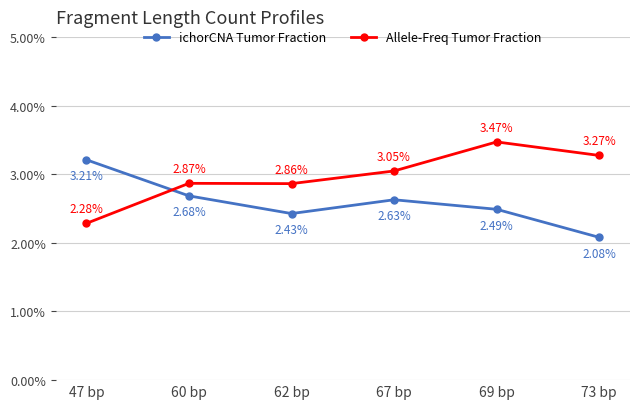

Where do ichorCNA Tumor Fraction and Allele-Freq Tumor Fraction first cross each other?

47 bp and 60 bp